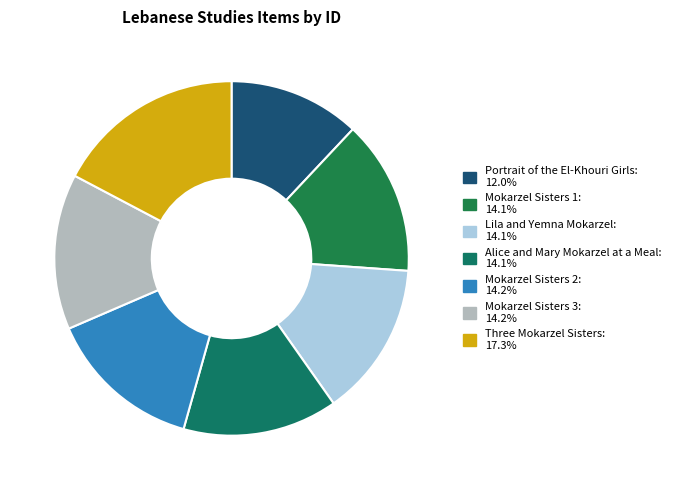

Approximately how many times larger is the value at Portrait of the El-Khouri Girls compared to Lila and Yemna Mokarzel?

0.8